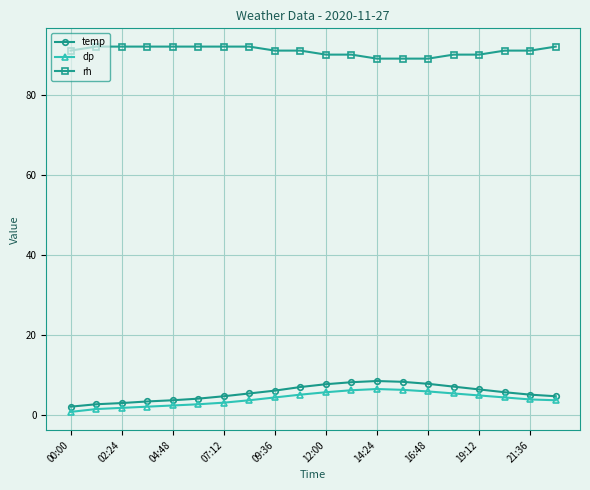

What is the value of the temp point at the 14th from the left?

8.4